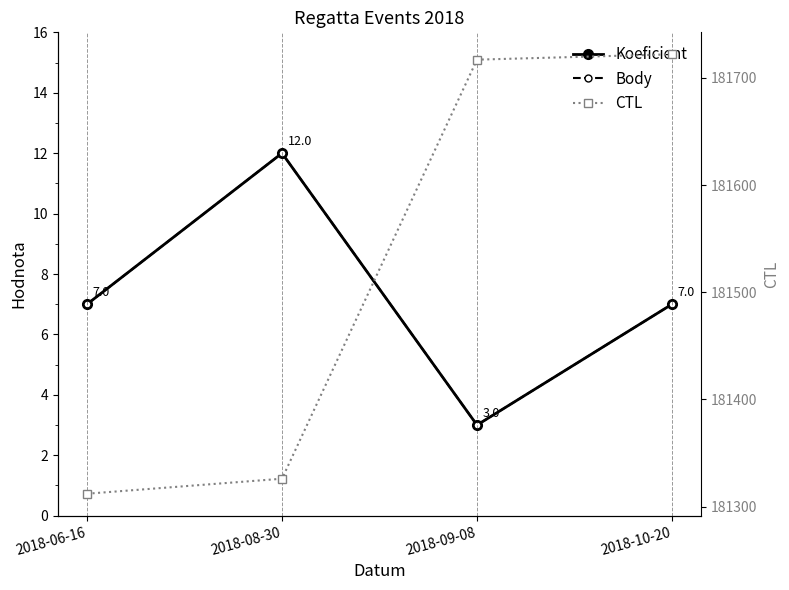

How many series are shown in this chart?

3